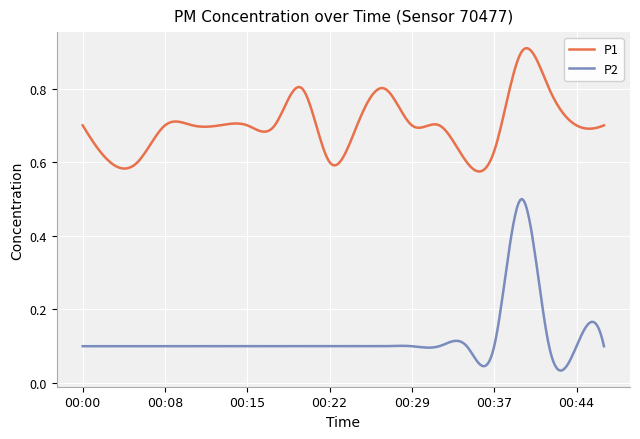

Rank the series by their maximum value, from lowest to highest.

P2, P1